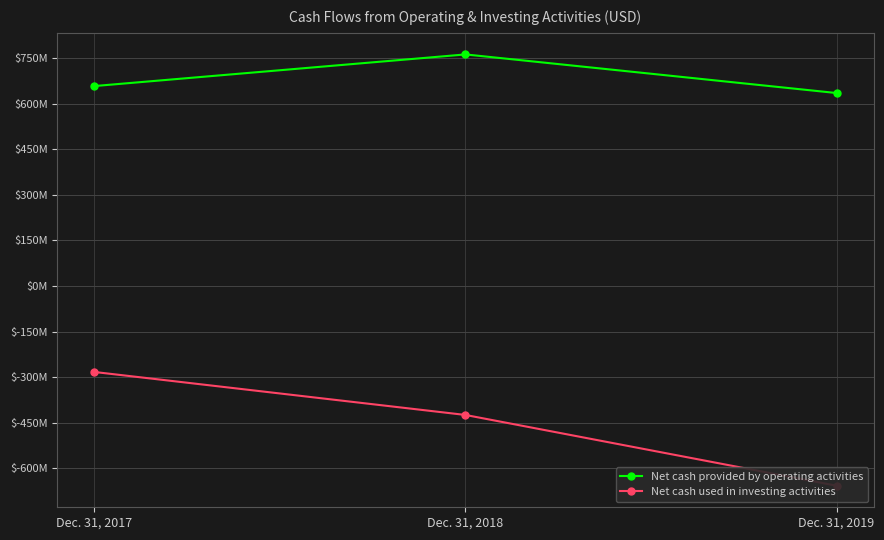

Is it true that Net cash provided by operating activities equals 635300000 at Dec. 31, 2019?

True